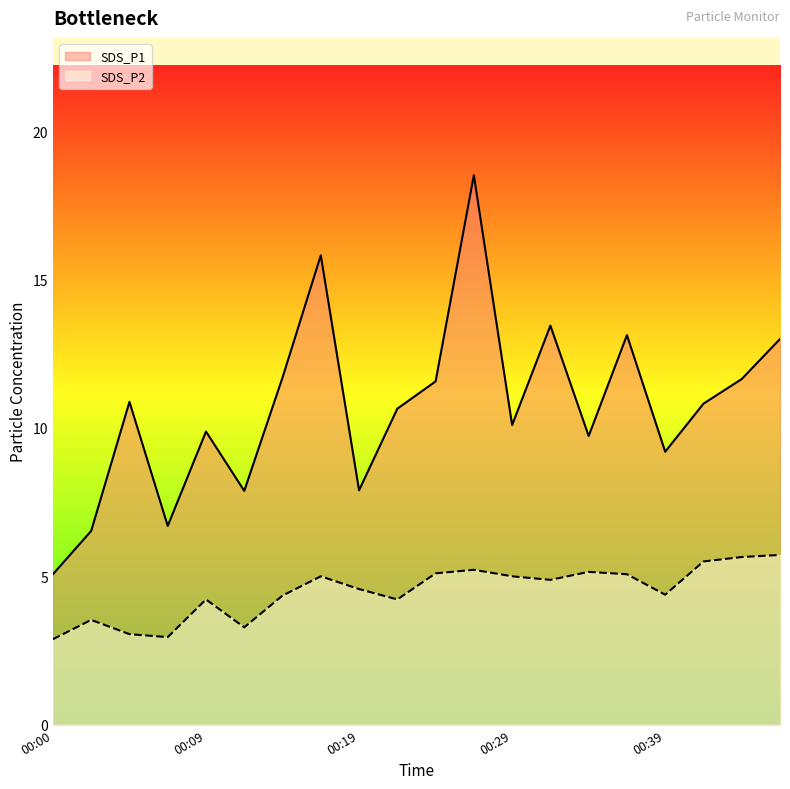

True or false: SDS_P1 and SDS_P2 cross at least once.

False